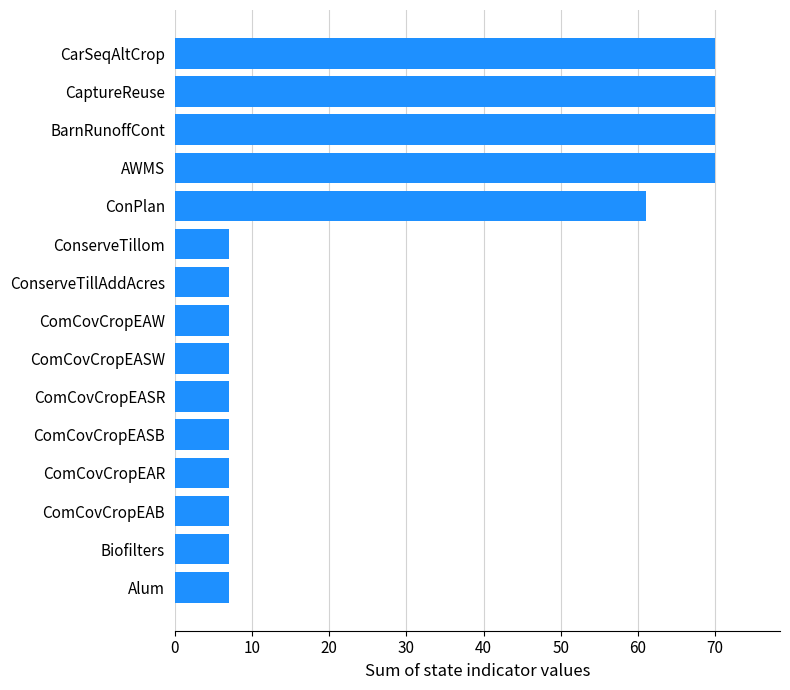

What is the smallest value displayed?

7